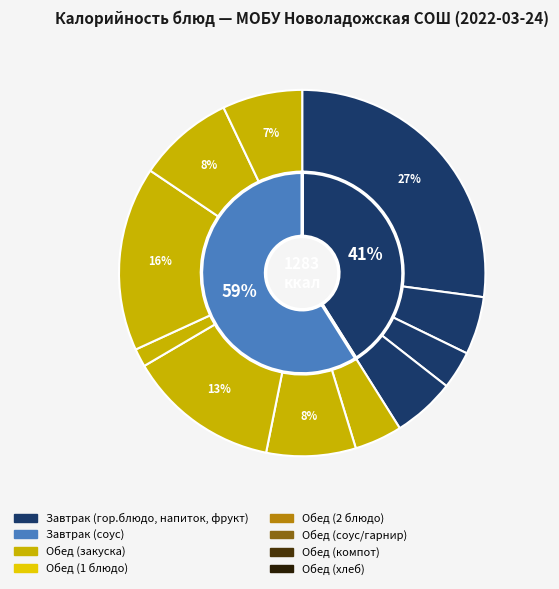

The Биточек рубленый slice represents 1% of the pie. True or false?

False